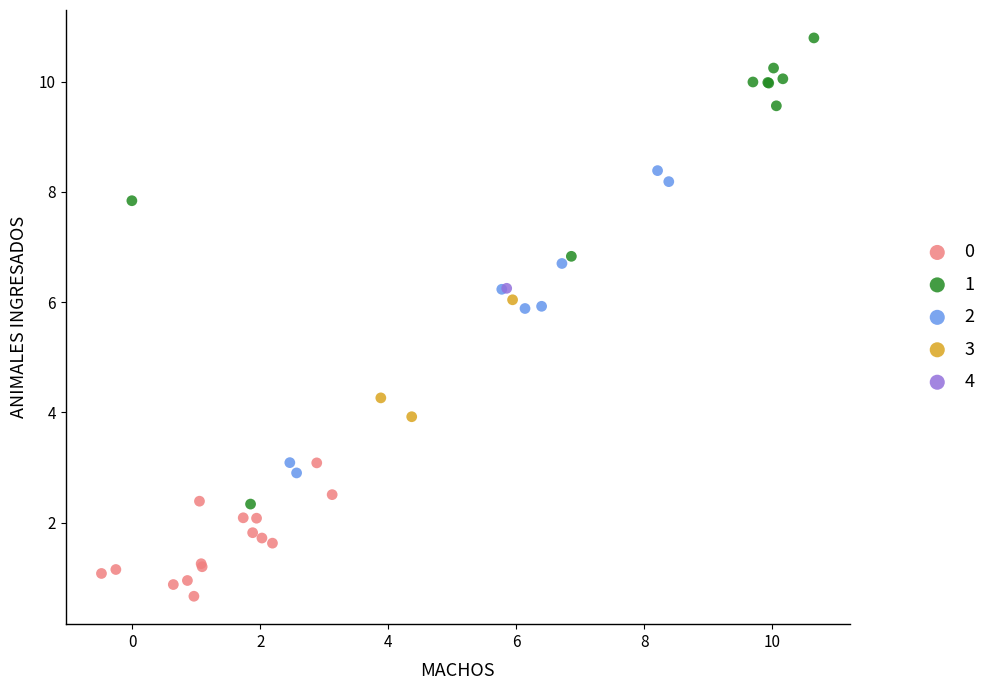

What are all the series names shown in the legend?

0, 1, 2, 3, 4